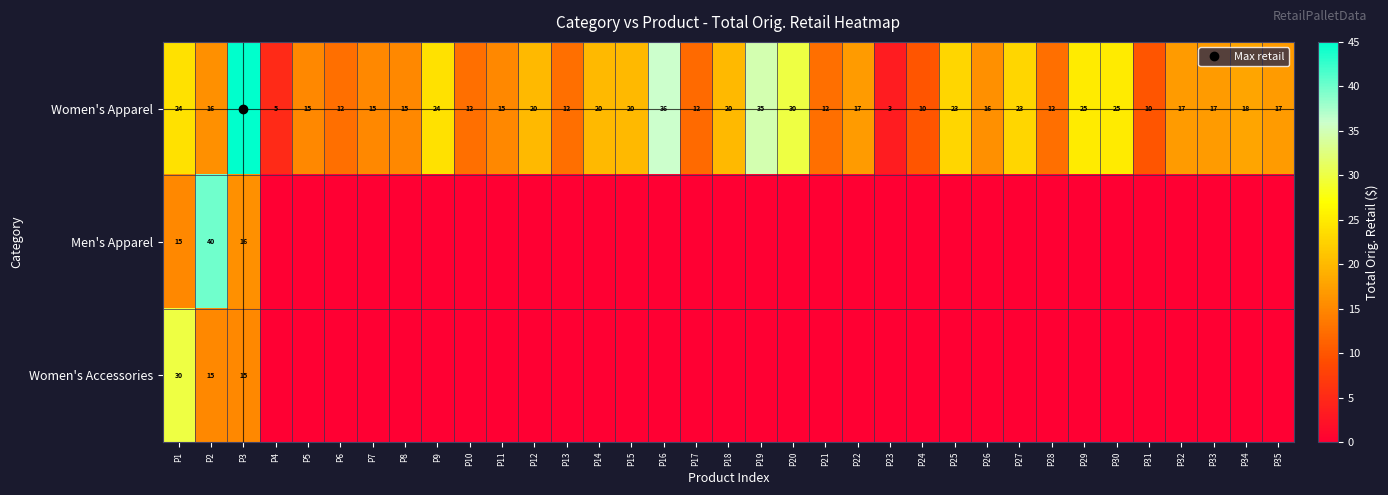

List the series in order of their peak value, highest first.

Women's Apparel, Men's Apparel, Women's Accessories